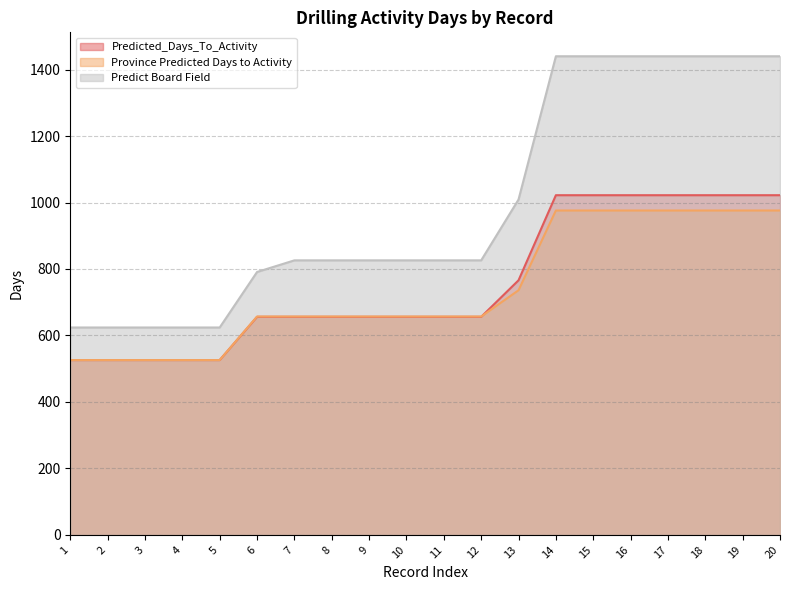

What is the difference between the highest and lowest values at 4?

98